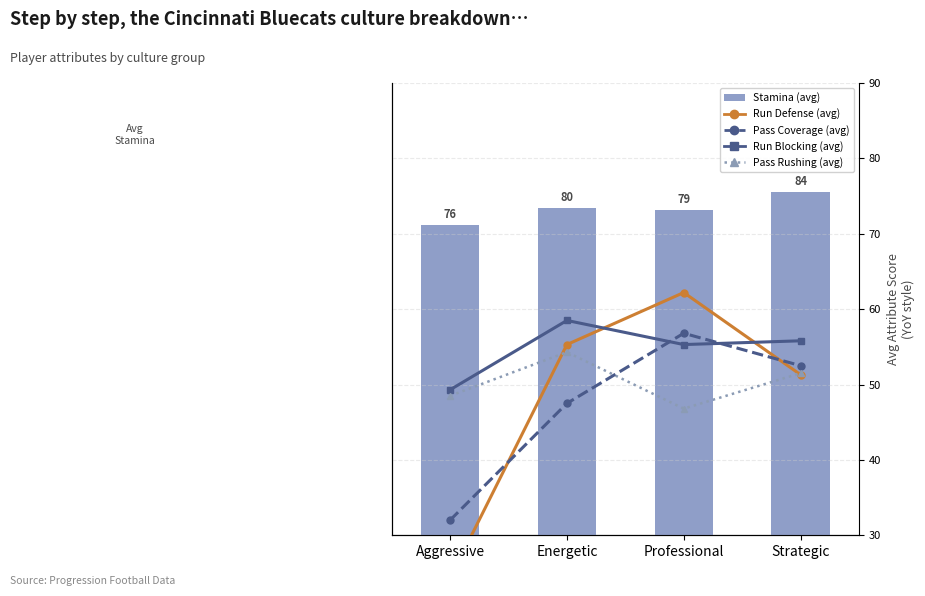

Which category has the lowest value across all series?

Aggressive